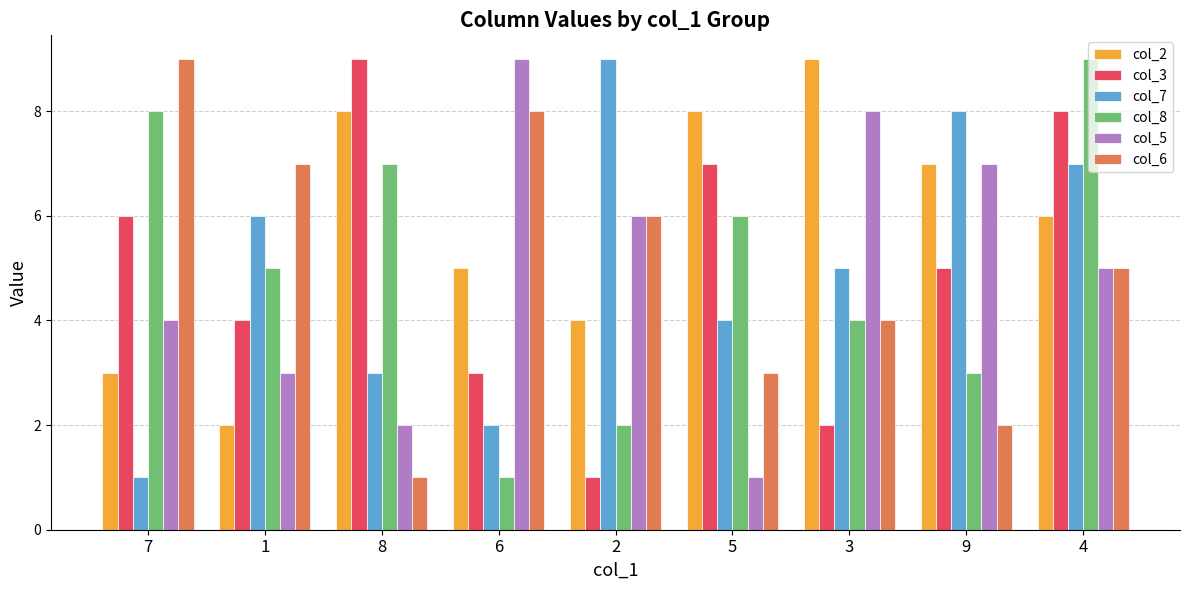

Which series changed the most between 5 and 3?

col_5